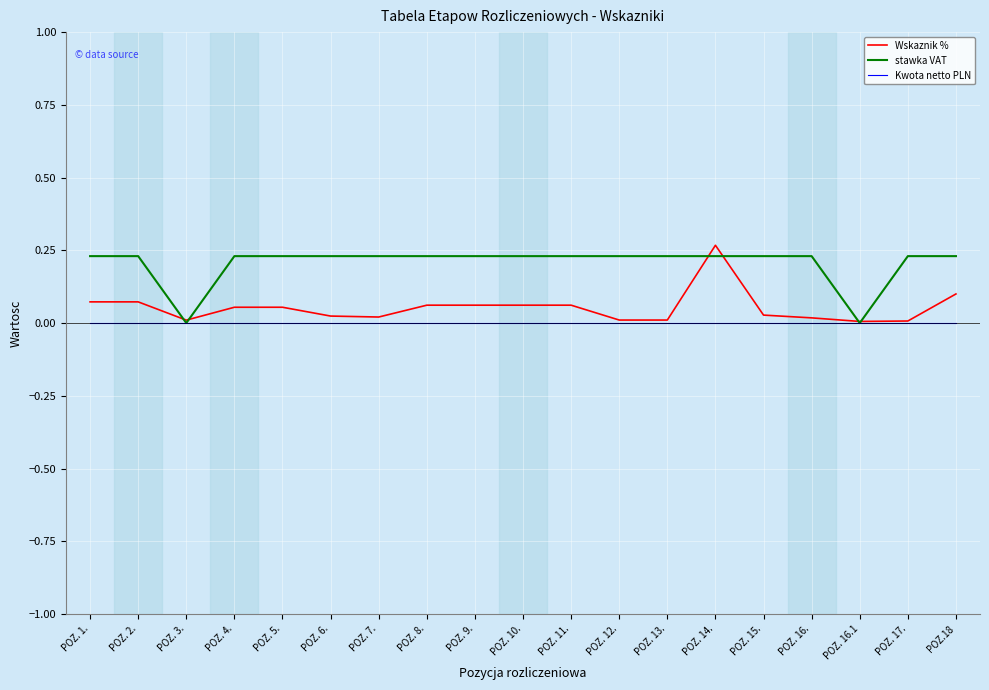

Is the value of Kwota netto PLN at POZ. 12. greater than the value of Wskaznik % at POZ. 10.?

No